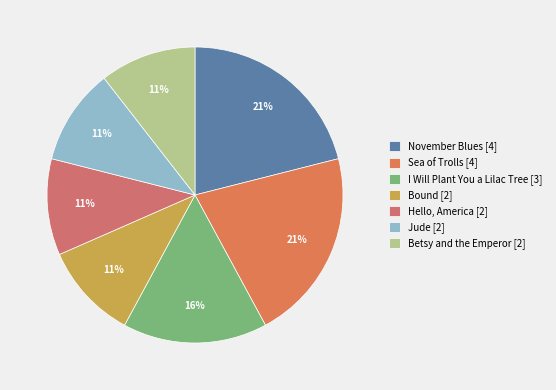

Which has a higher value, Jude or Bound?

Jude